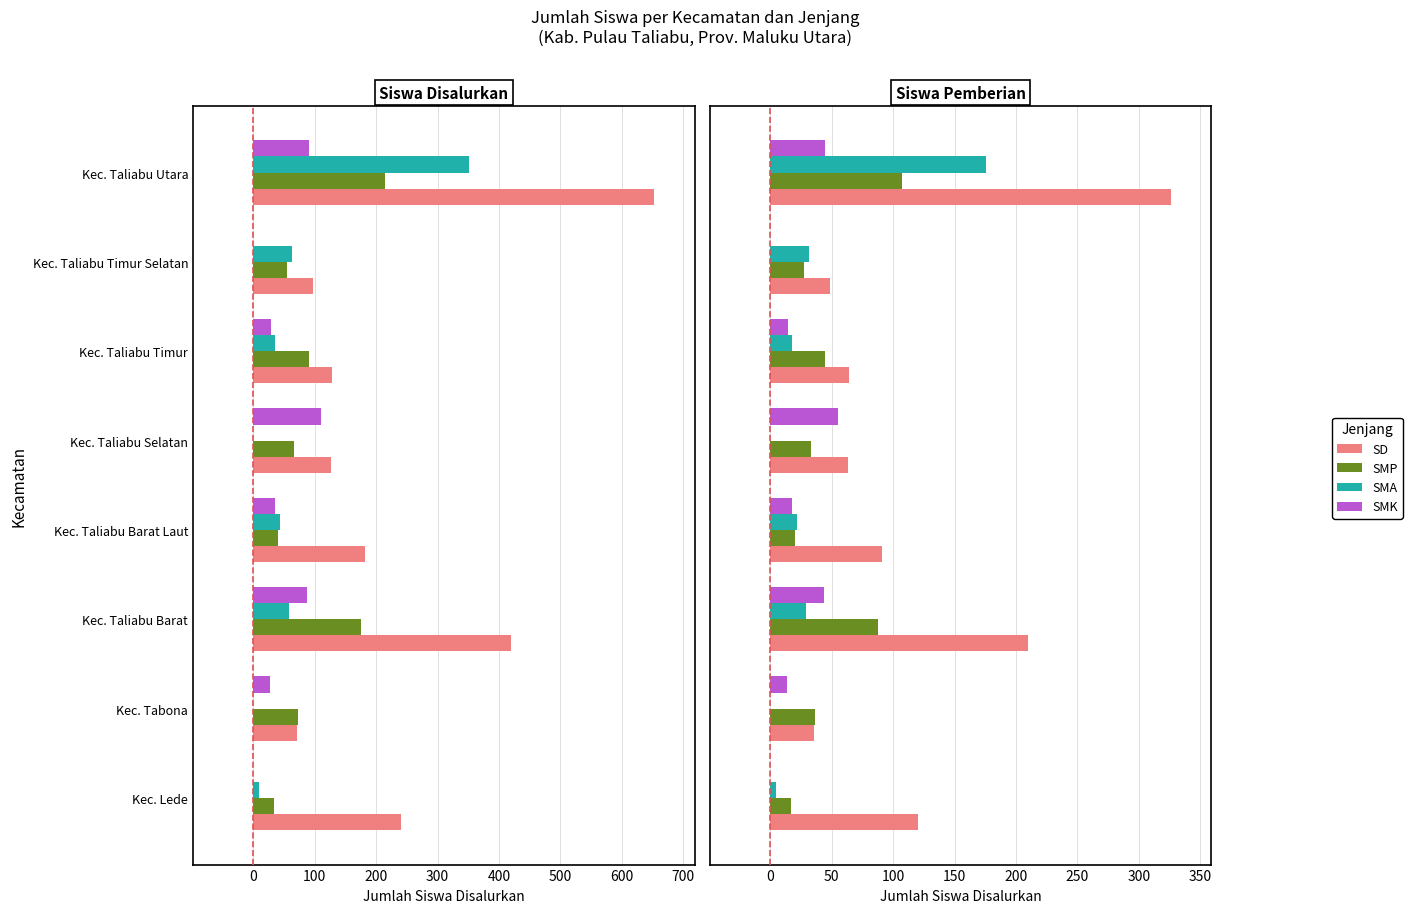

What is the value of the SMK bar at the 2nd from the left?

14.0